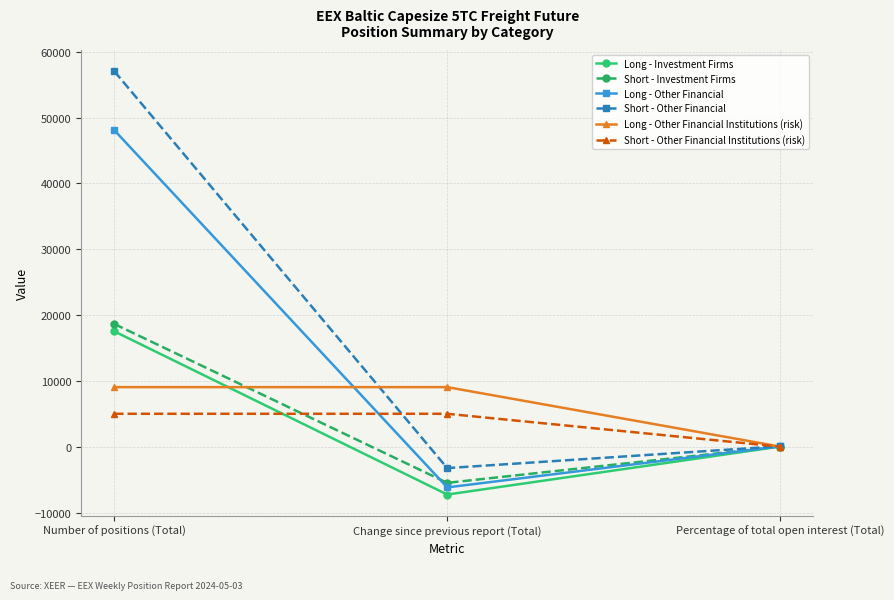

What is the sum of all Short - Other Financial values?

53863.0